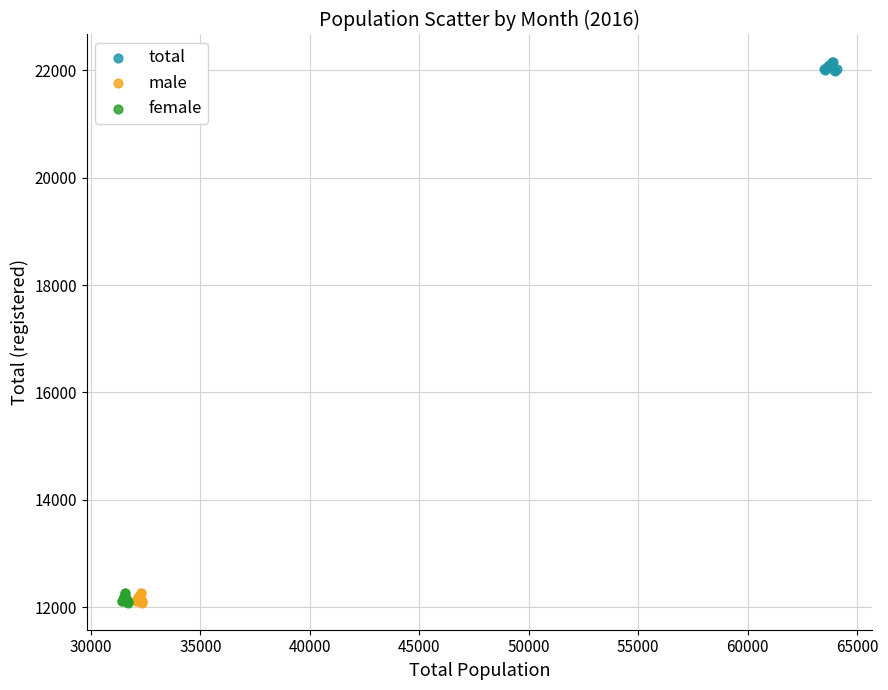

Which series reaches the maximum Y coordinate?

total